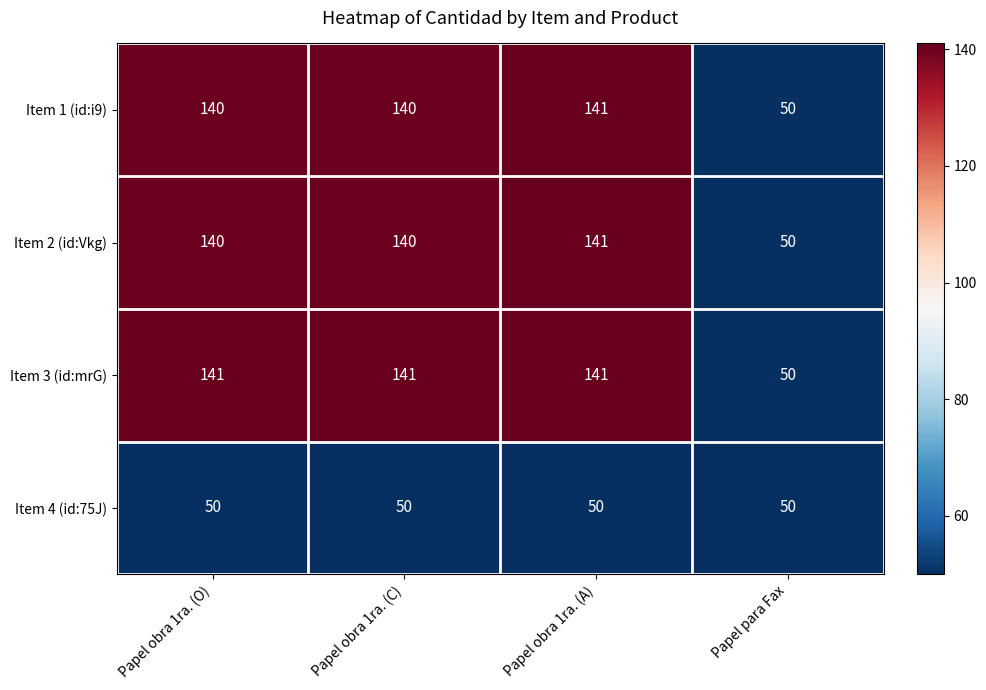

What is the greatest value displayed?

141